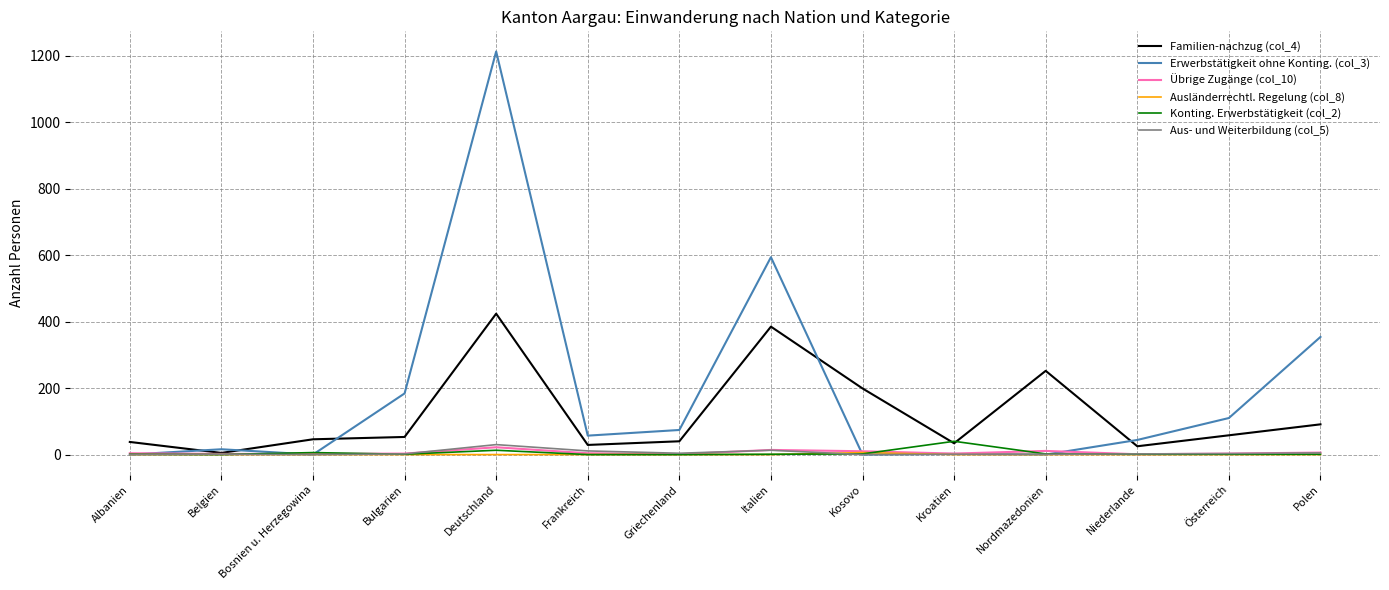

Which category has the highest value across all series?

Deutschland